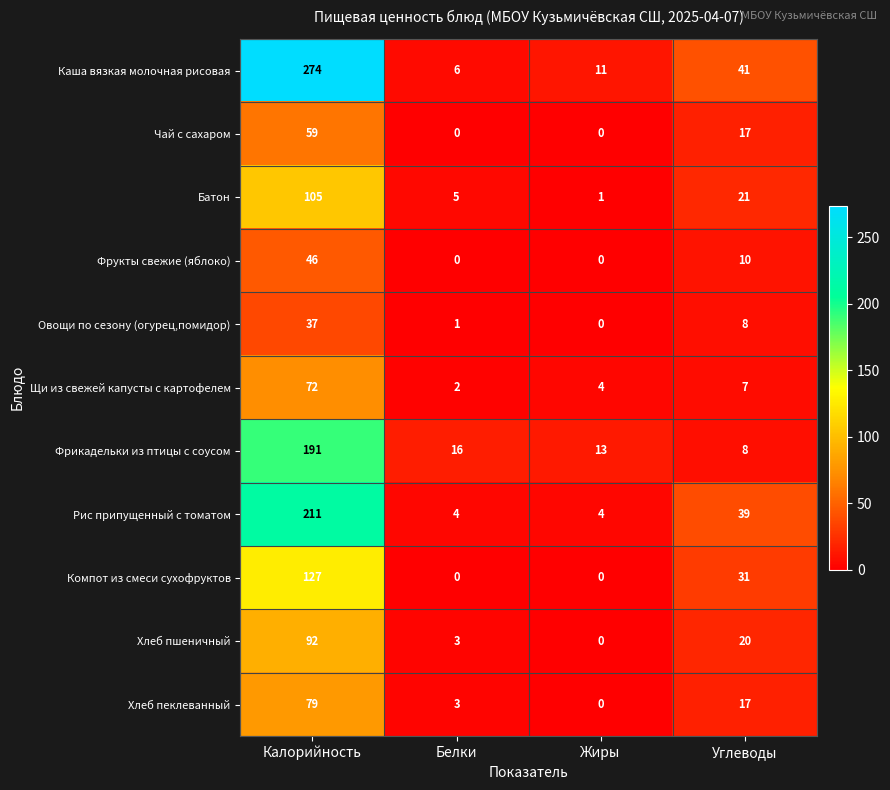

The value of Хлеб пшеничный at Калорийность is 92. True or false?

True